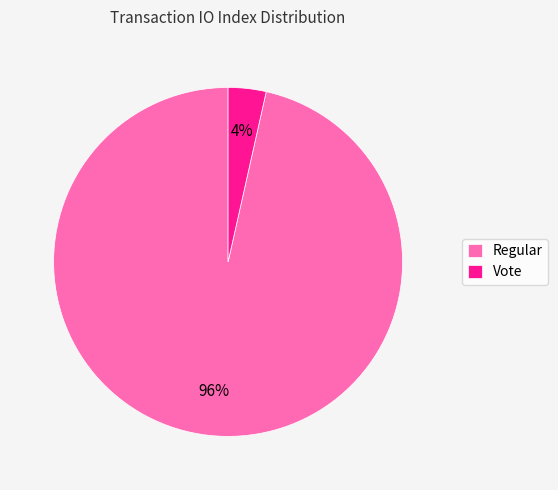

Rank the categories by value from lowest to highest.

Vote, Regular